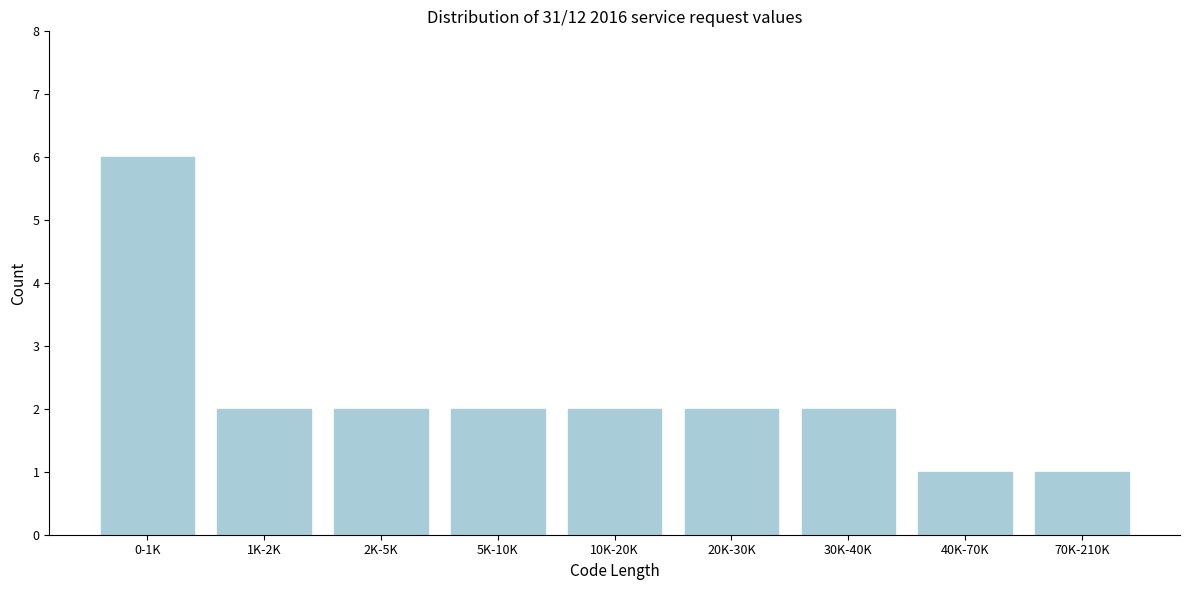

Reading left to right, list all the values displayed in this chart.

6	2	2	2	2	2	2	1	1